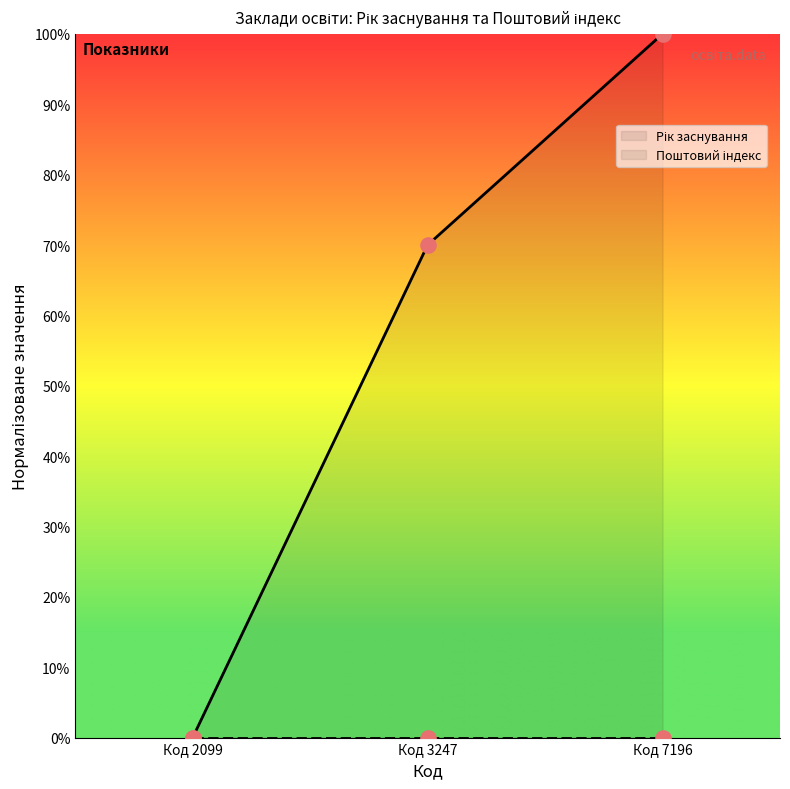

Which series has the largest total across all categories?

Рік заснування